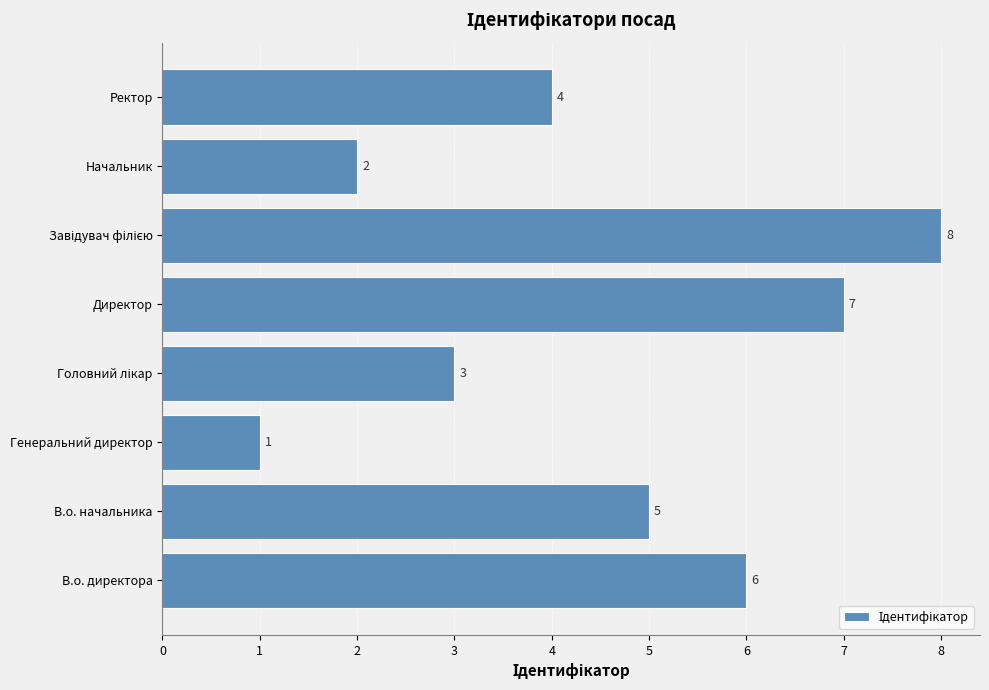

Reading top to bottom, list all the values displayed in this chart.

4	2	8	7	3	1	5	6